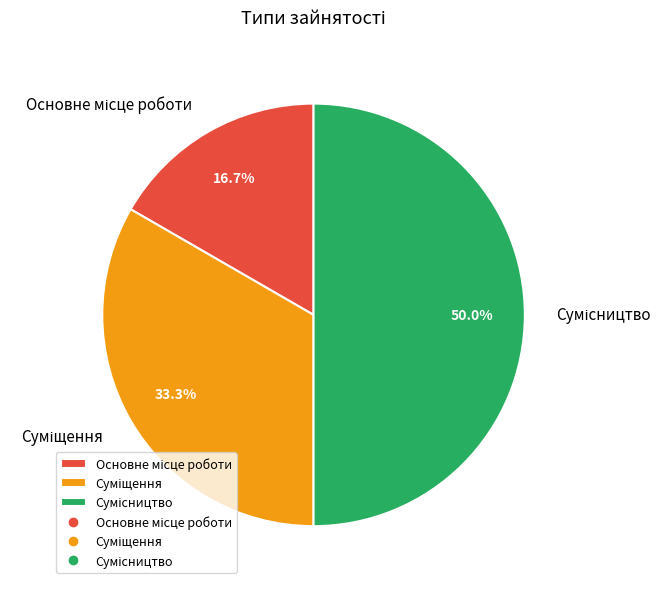

Rank the categories by value from highest to lowest.

Сумісництво, Суміщення, Основне місце роботи